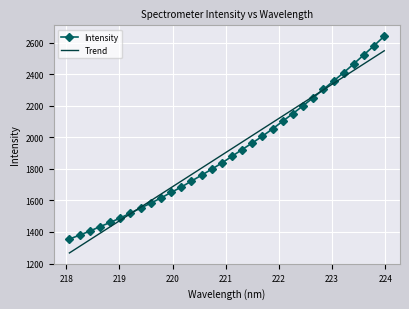

What is the minimum value for Intensity?

1355.1